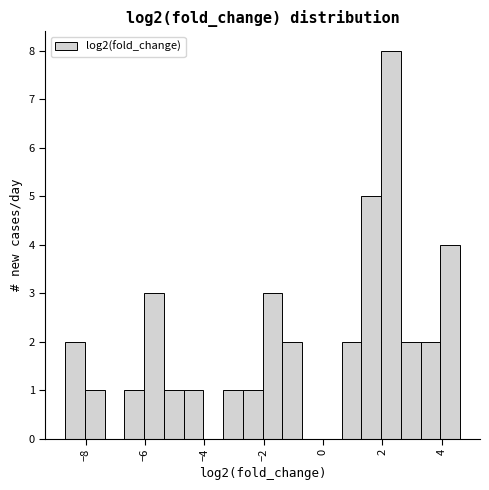

Around what value on the x-axis is the tallest bar? Give the approximate position of its centre, as read against the axis.

2.2